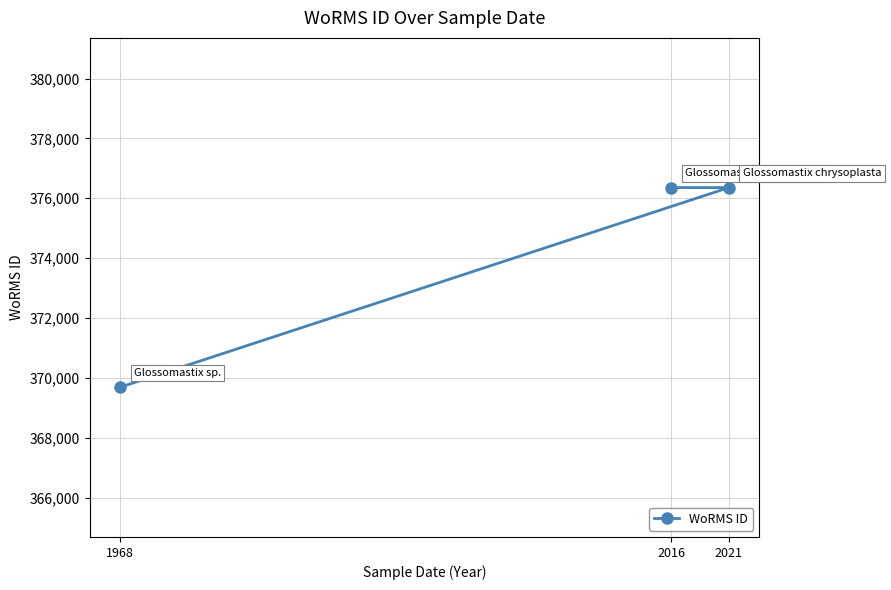

What is the minimum value shown in the chart?

369688